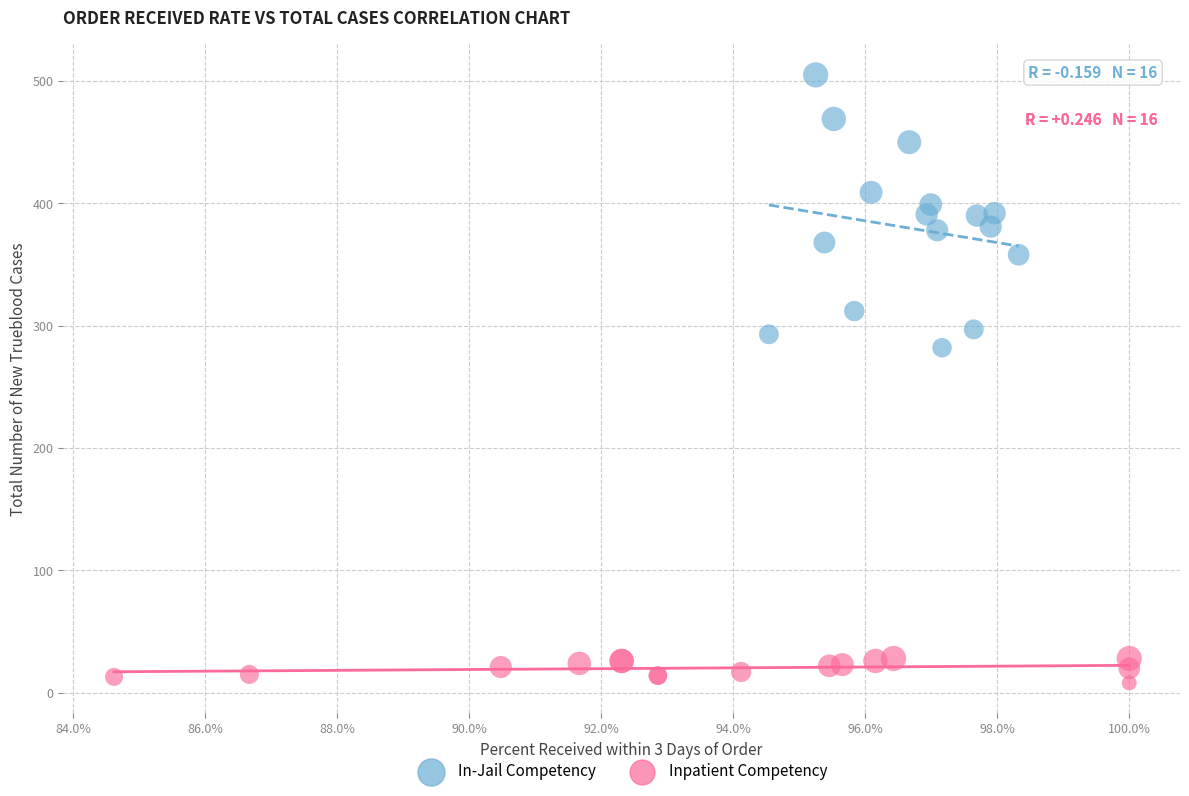

Which series has the largest Y range (max minus min)?

In-Jail Competency